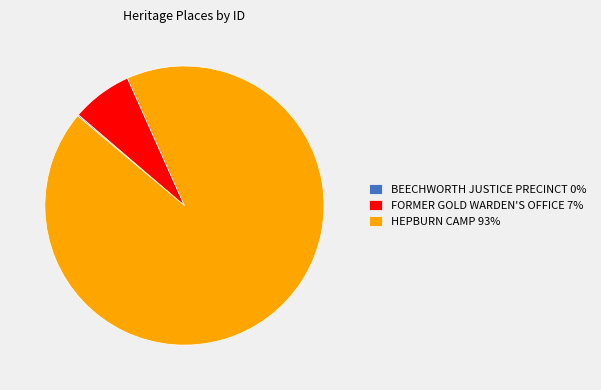

Combined, do HEPBURN CAMP 93% and FORMER GOLD WARDEN'S OFFICE 7% account for over 50%?

Yes